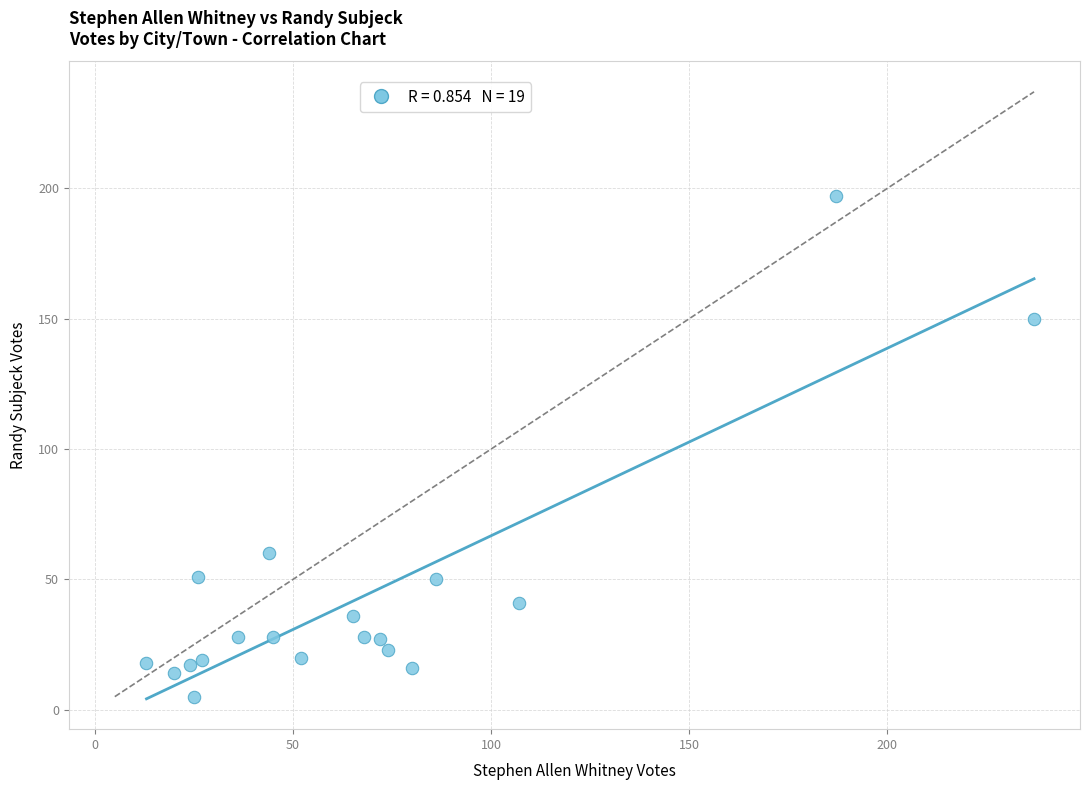

What is the range of X values (max minus min)?

224